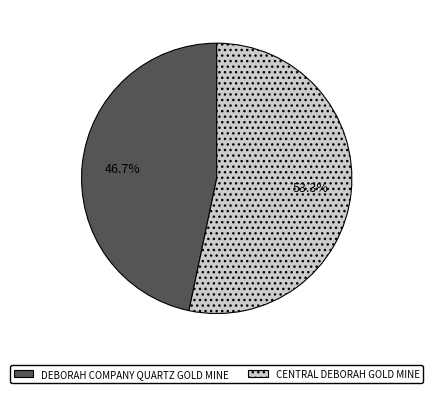

Rank the categories by value from lowest to highest.

DEBORAH COMPANY QUARTZ GOLD MINE, CENTRAL DEBORAH GOLD MINE